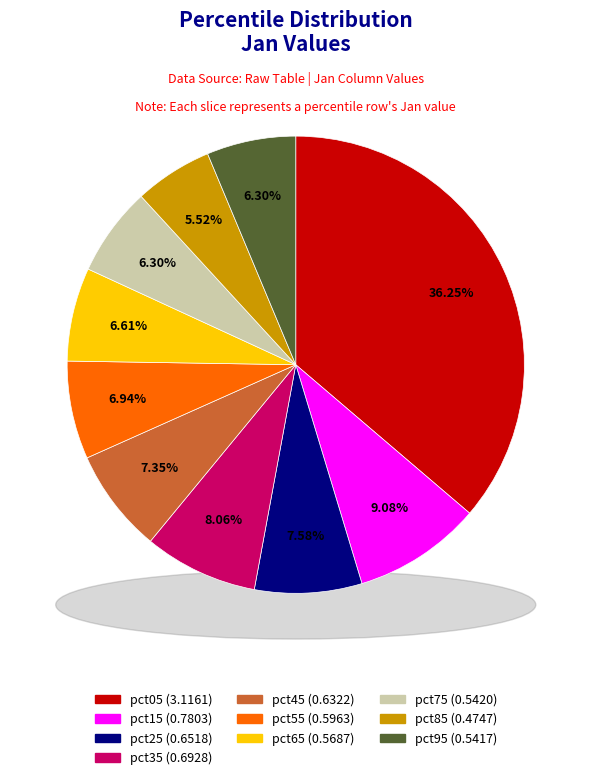

How many segments does this pie chart have?

10